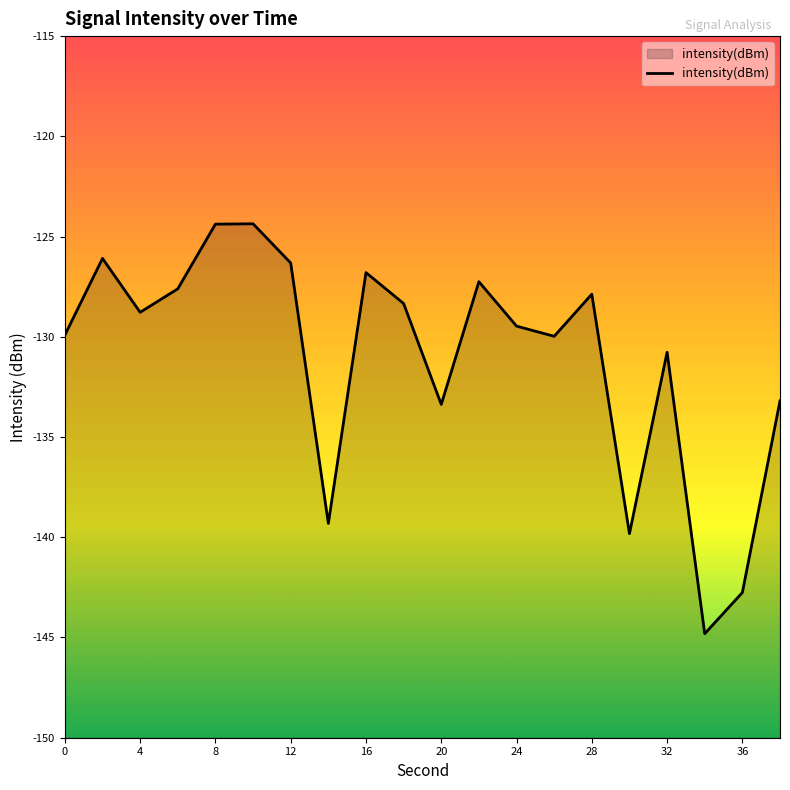

What is the change in value from 20 to 26?

+3.4